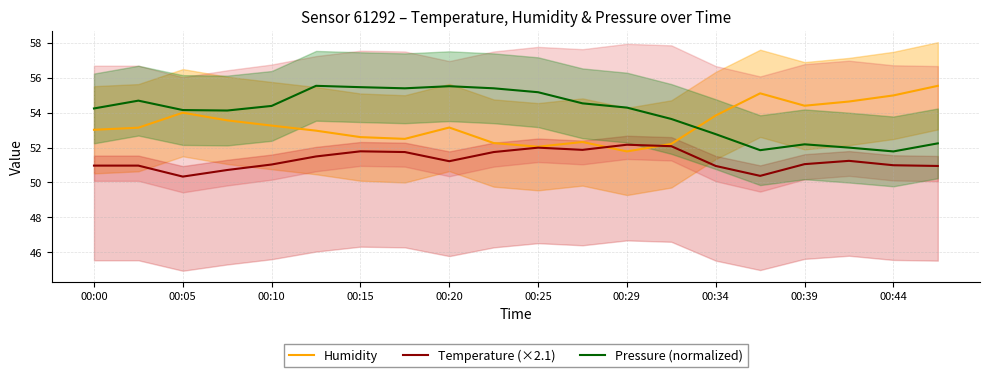

Count the number of data series in this chart.

3